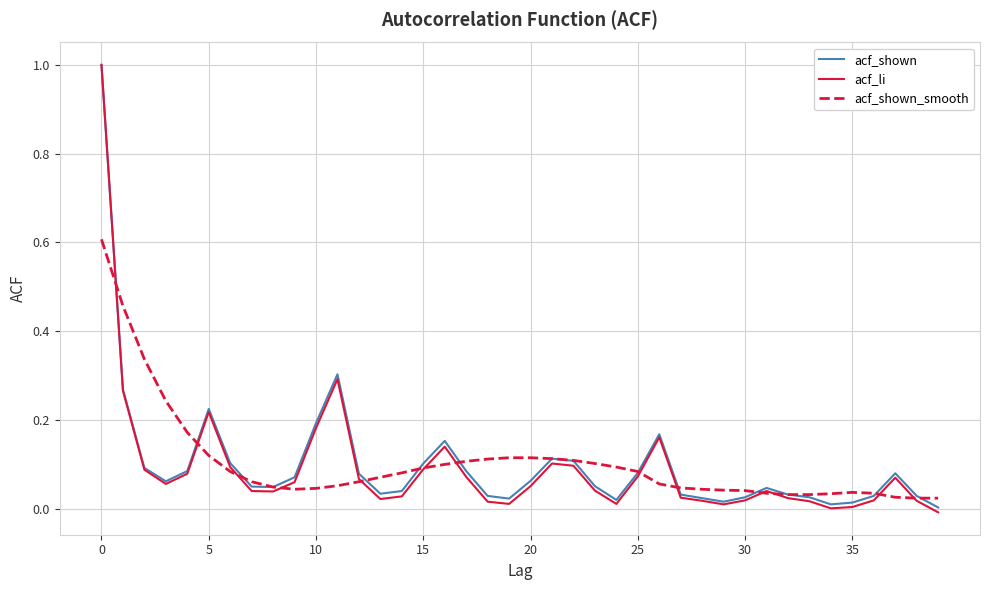

What is the maximum value for acf_shown?

1.0